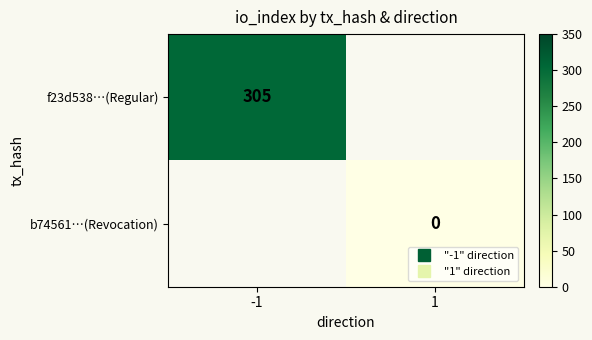

List the series in order of their peak value, highest first.

f23d538…(Regular), b74561…(Revocation)